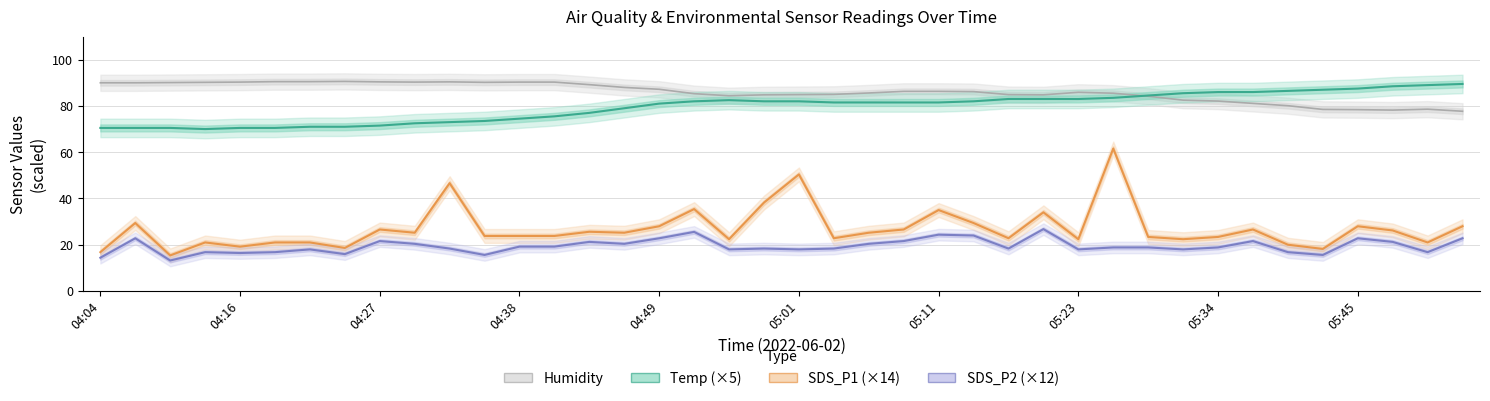

How many interior local peaks does the SDS_P1 (×14) series have?

12